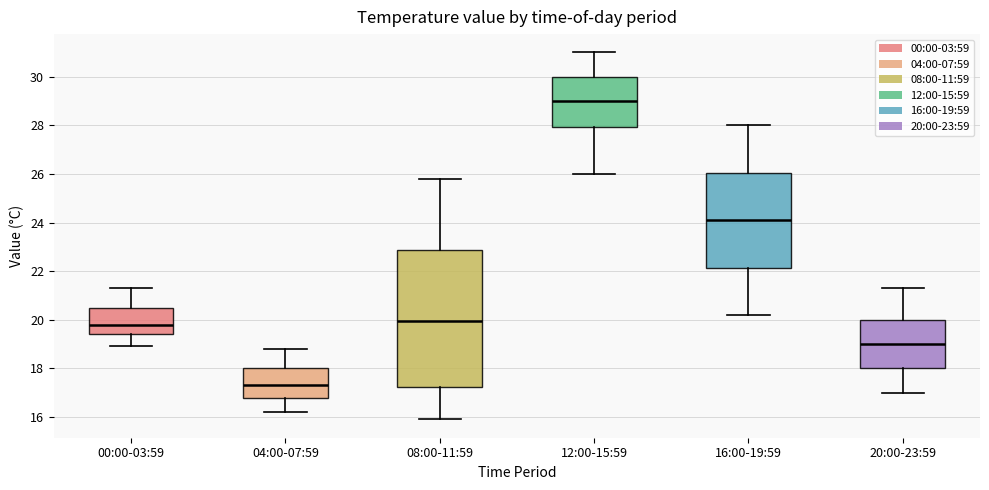

Reading left to right, read every box against the y-axis: the position of its median line, the range the box covers, and the ends of its whiskers. The values are not printed on the chart, so give them approximately, as read against the axis.

00:00-03:59: median 19.8, box 19.4 to 20.6, whiskers 19.0 to 21.4
04:00-07:59: median 17.4, box 16.8 to 18.0, whiskers 16.2 to 18.8
08:00-11:59: median 20.0, box 17.2 to 22.8, whiskers 16.0 to 25.8
12:00-15:59: median 29.0, box 28.0 to 30.0, whiskers 26.0 to 31.0
16:00-19:59: median 24.2, box 22.2 to 26.0, whiskers 20.2 to 28.0
20:00-23:59: median 19.0, box 18.0 to 20.0, whiskers 17.0 to 21.4